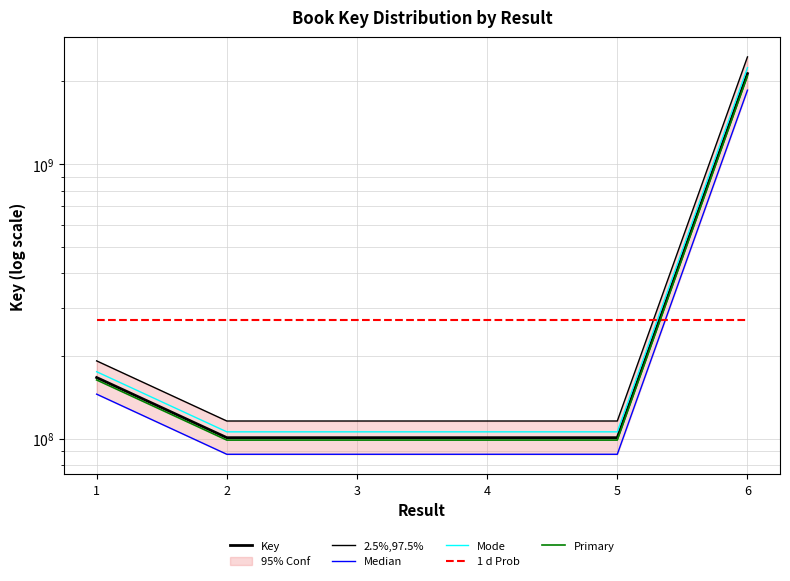

How many lines are shown in the chart?

6